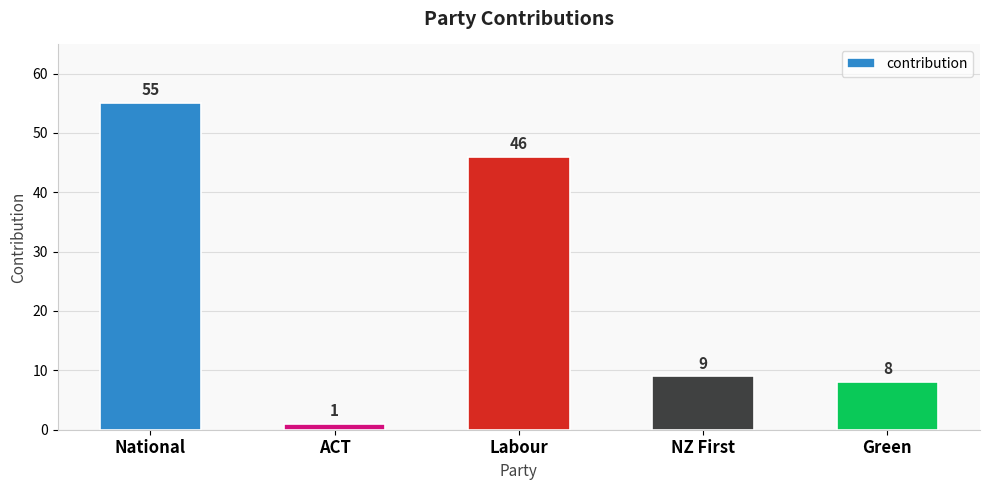

The chart shows a value of 8 at Green. True or false?

True